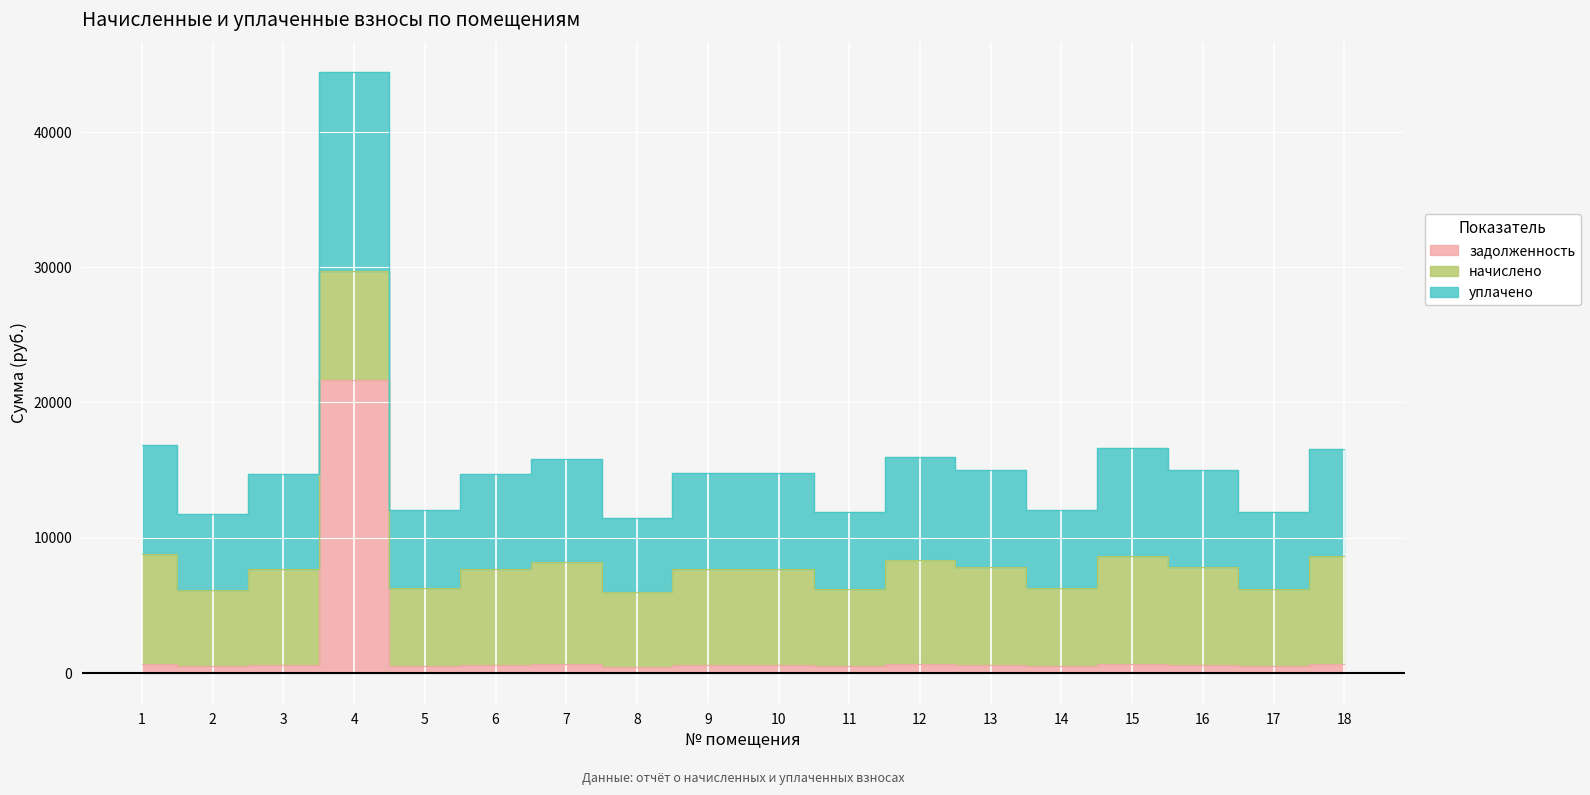

At which label is задолженность closest to 11067?

1